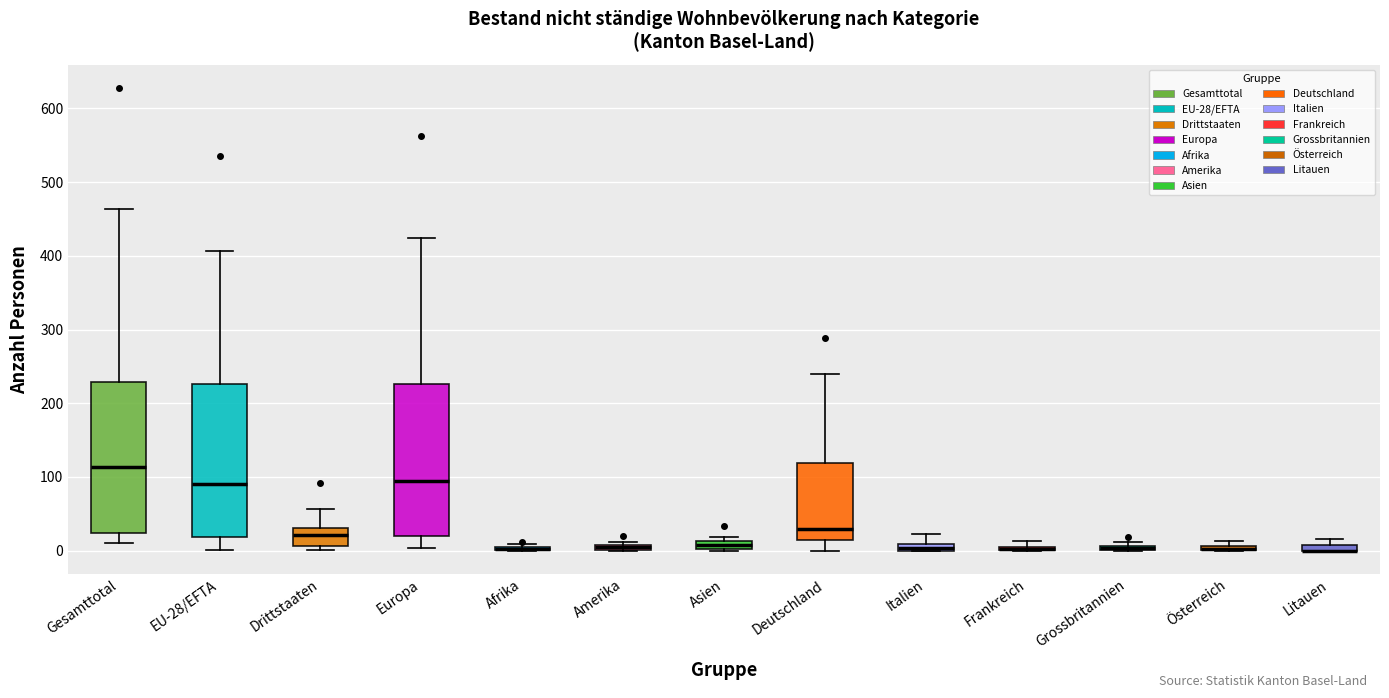

Where is the lower edge of the box for Amerika on the y-axis? The values are not printed on the chart, so give them approximately, as read against the axis.

0